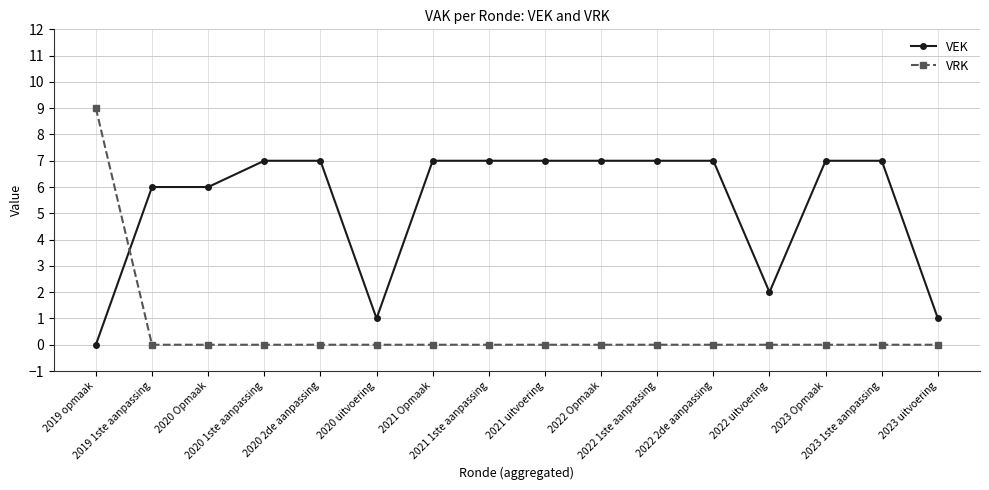

Does the chart have visible grid lines?

Yes